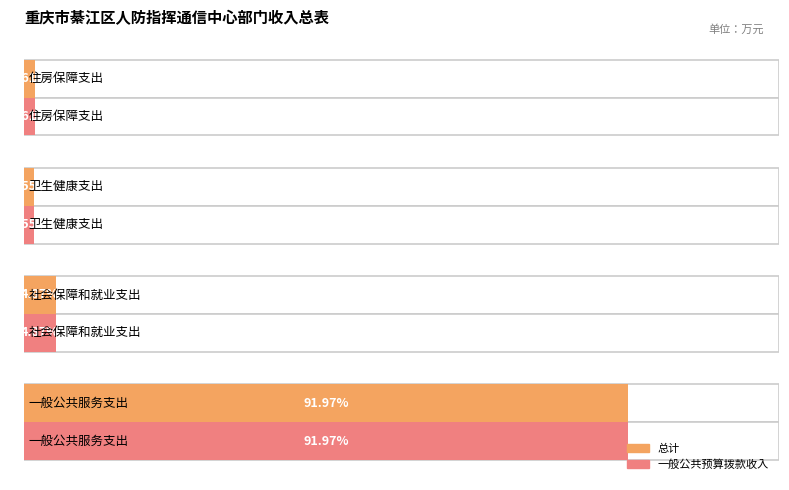

Reading left to right, transcribe all the data shown in this chart.

总计: 271.9	14.4	4.6	4.8
一般公共预算拨款收入: 271.9	14.4	4.6	4.8